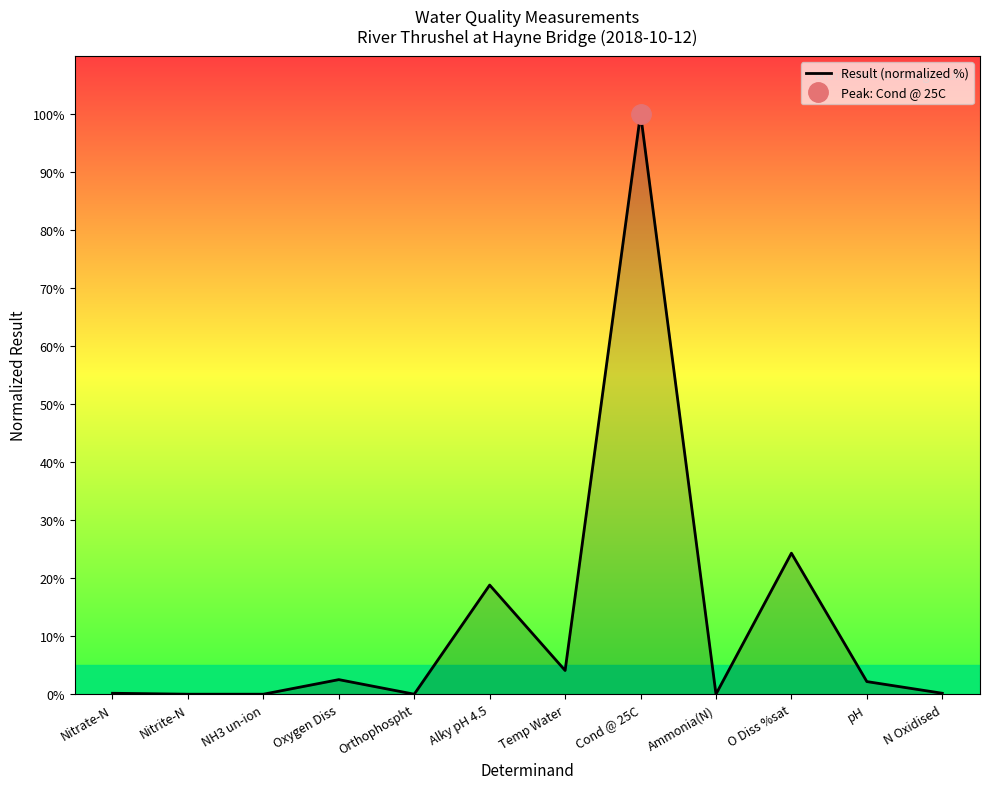

What position from the left is Nitrate-N?

1